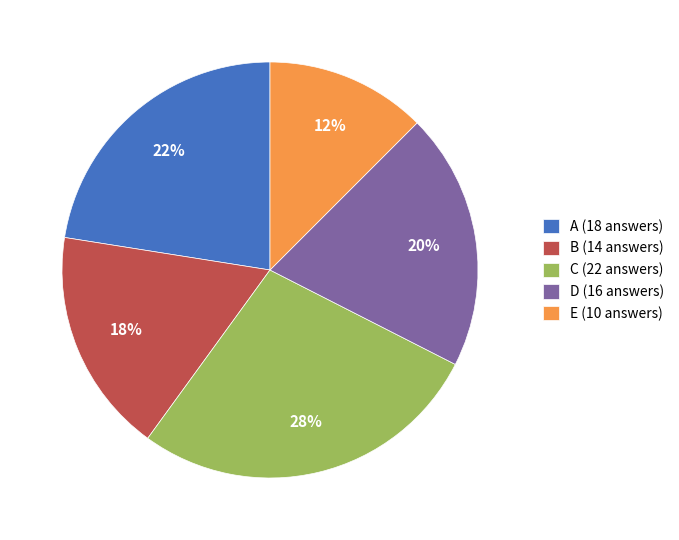

What percentage is the D (16 answers) slice, to the nearest percent?

20%